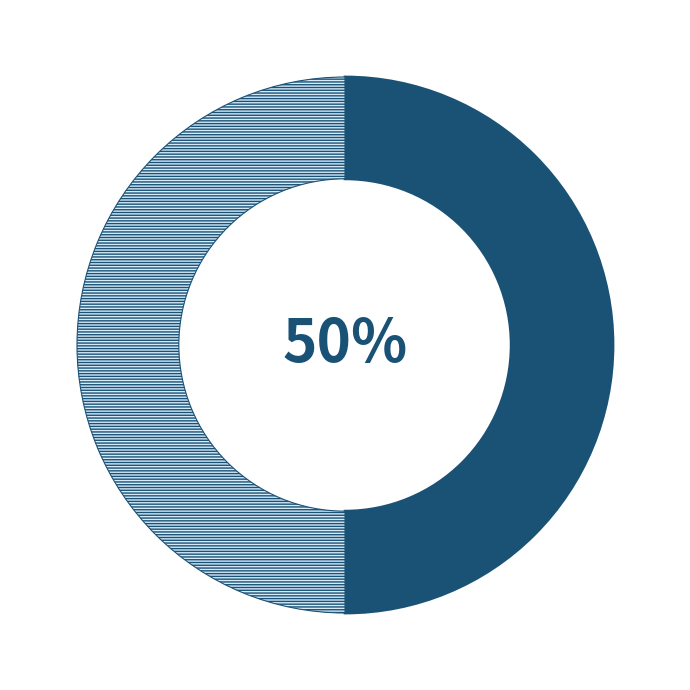

To the nearest percent, what is the average slice percentage?

50%